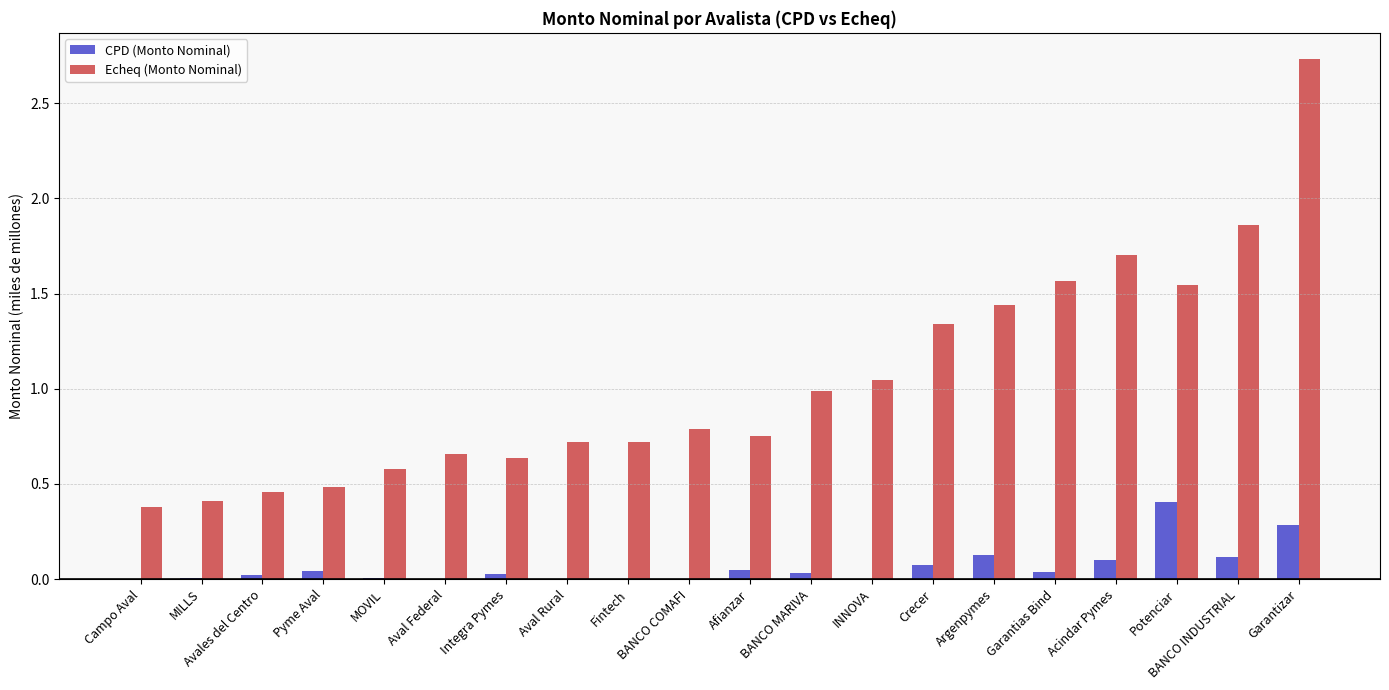

Is it true that CPD (Monto Nominal) equals 0.2 at BANCO COMAFI?

False